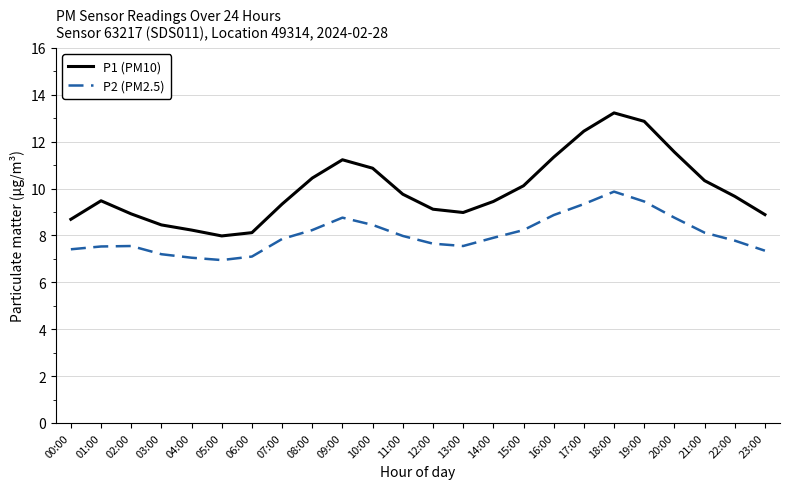

What is the total value across all series at 20:00?

20.3